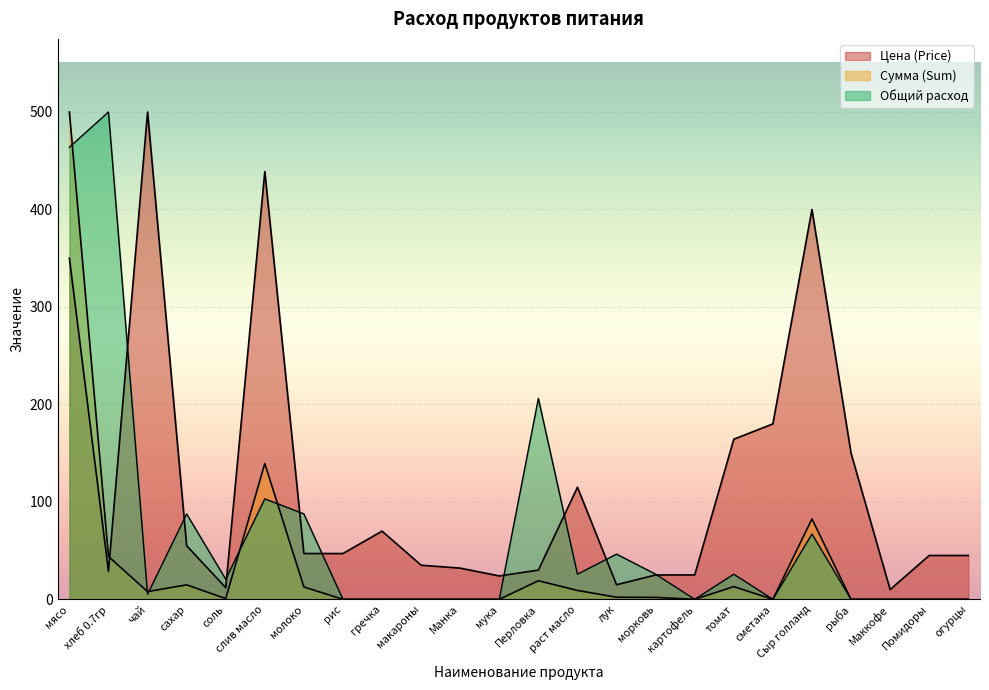

How many data points in Общий расход are above 20?

12